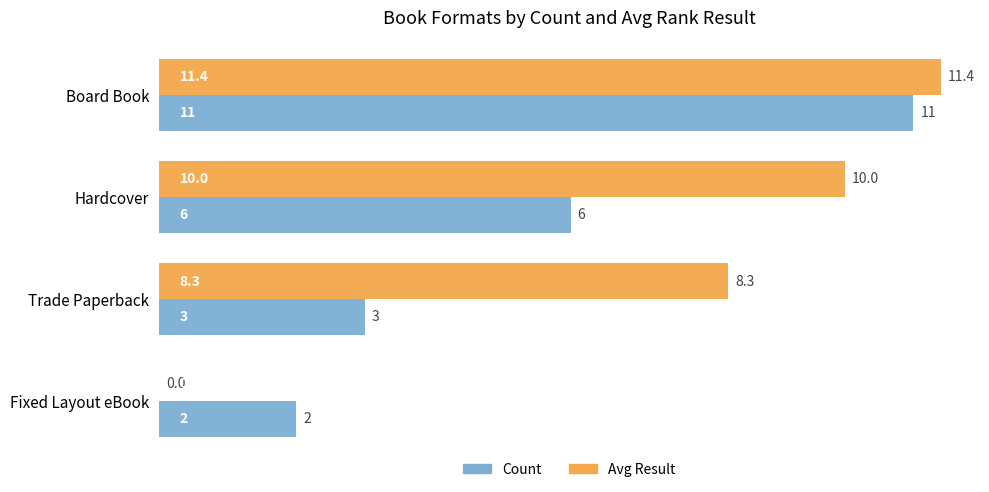

What is the sum of the Count values at Trade Paperback and Hardcover?

9.0